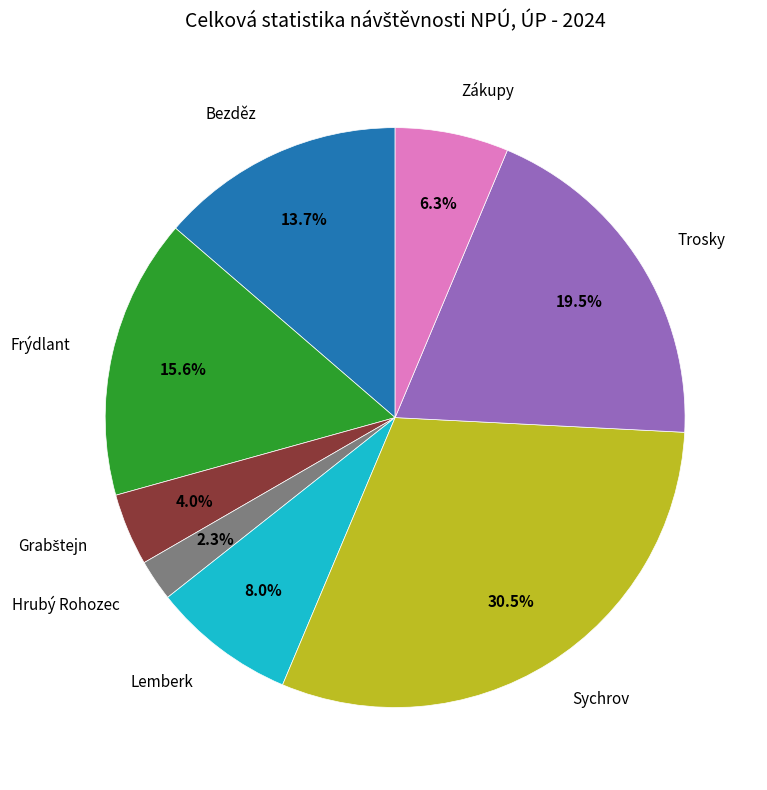

Does any single category account for the majority?

No